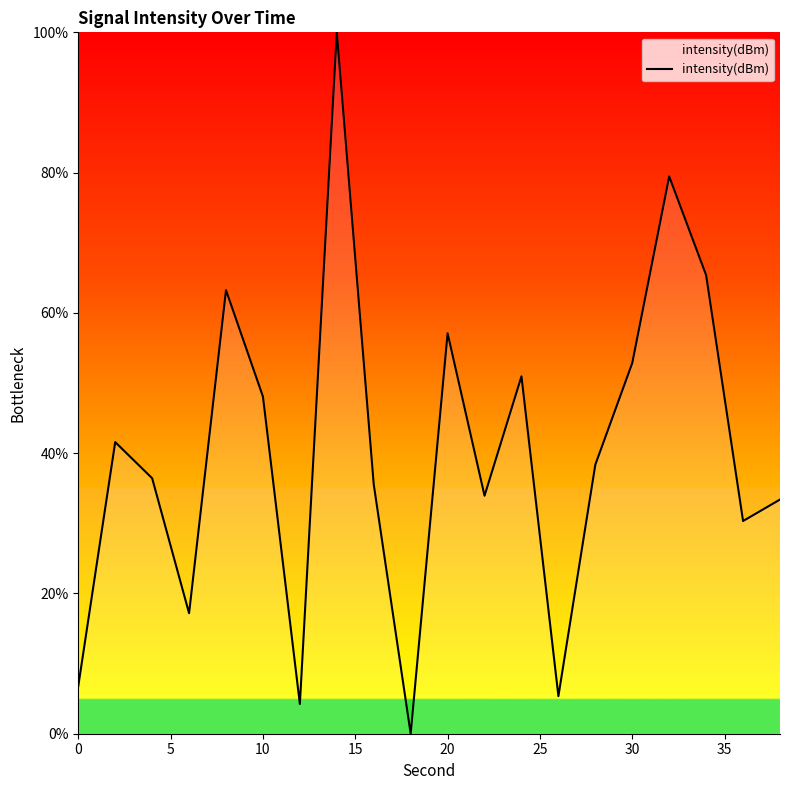

Does the chart have visible grid lines?

No